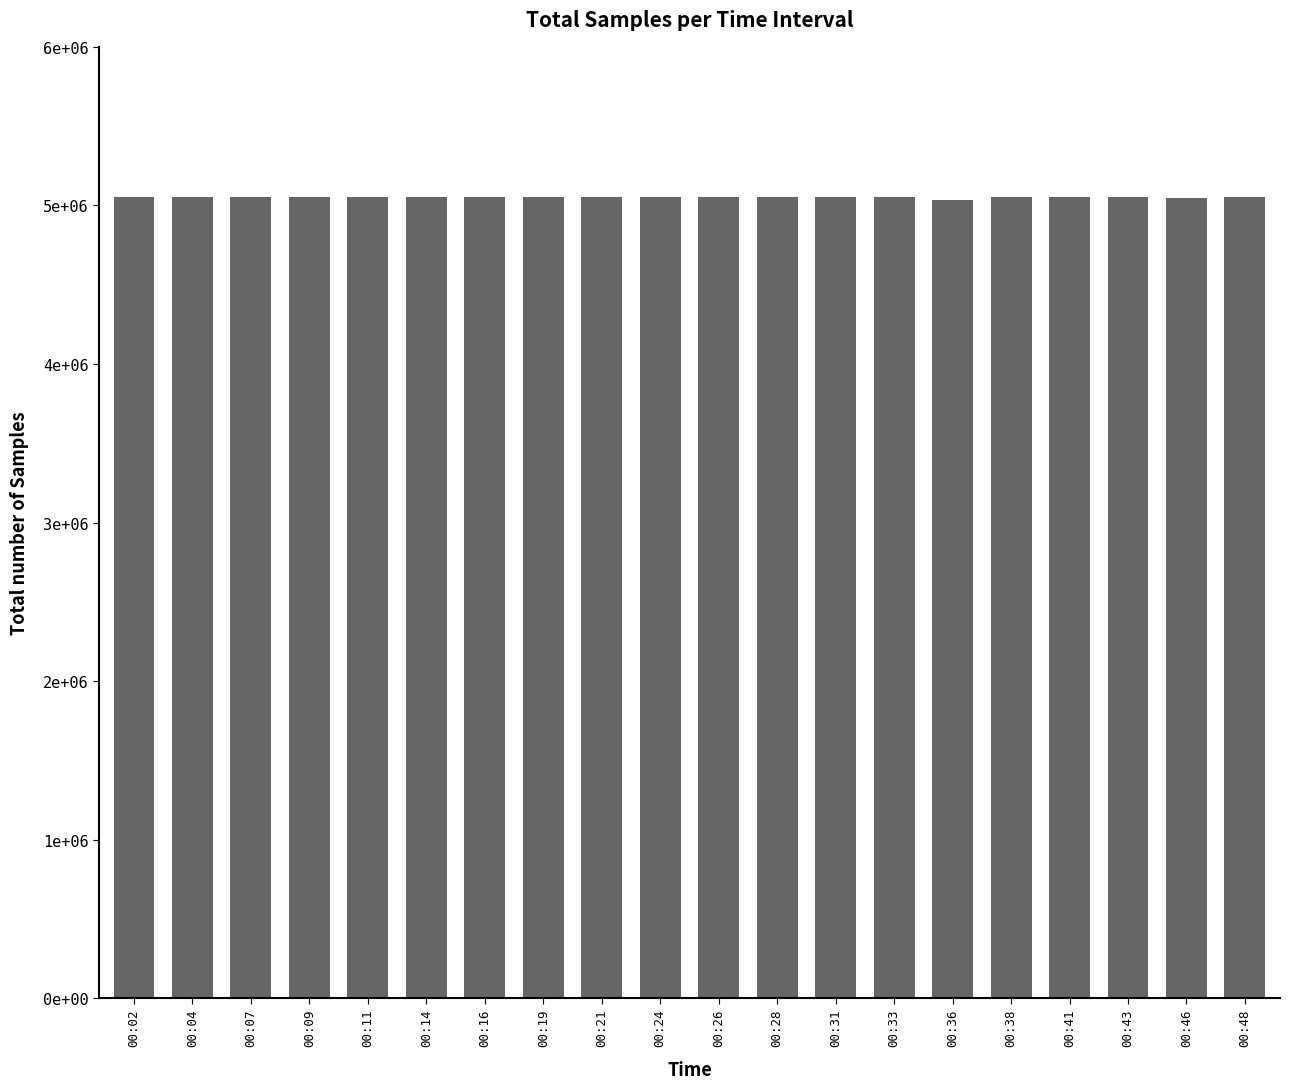

Which label corresponds to the largest value in the chart?

00:07